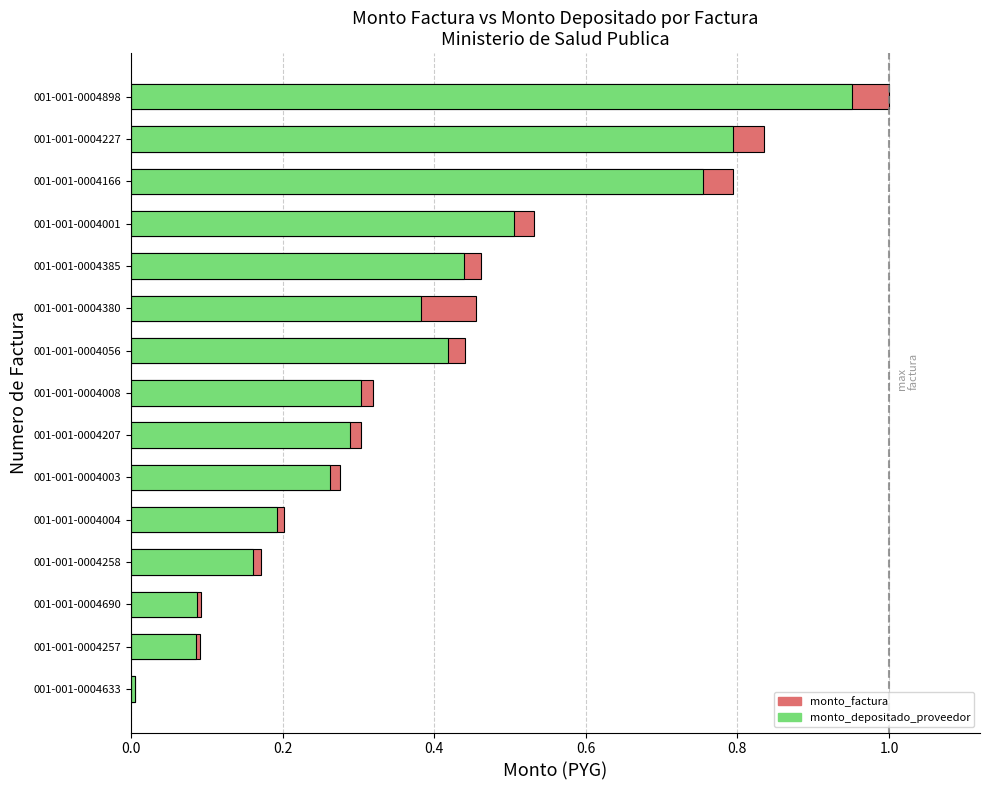

What is the average value of the monto_factura series?

0.4